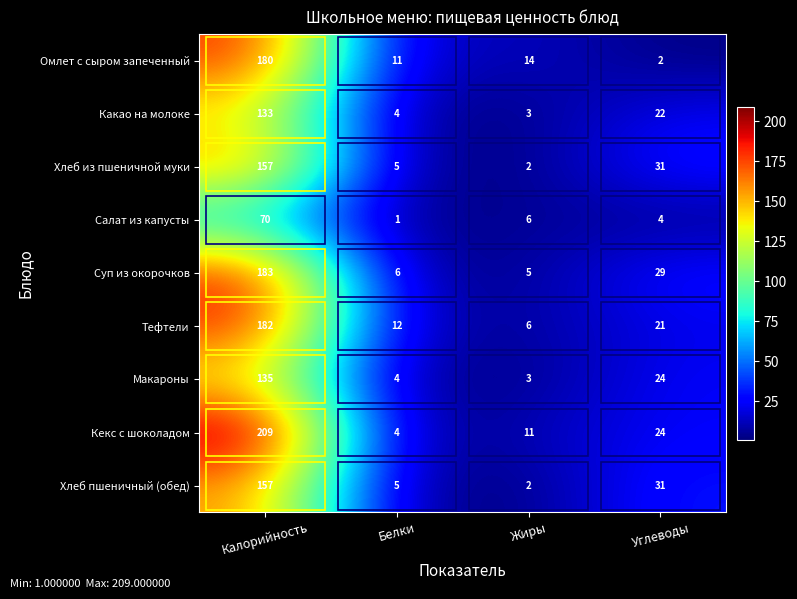

Where is Макароны nearest to the value 69?

Углеводы